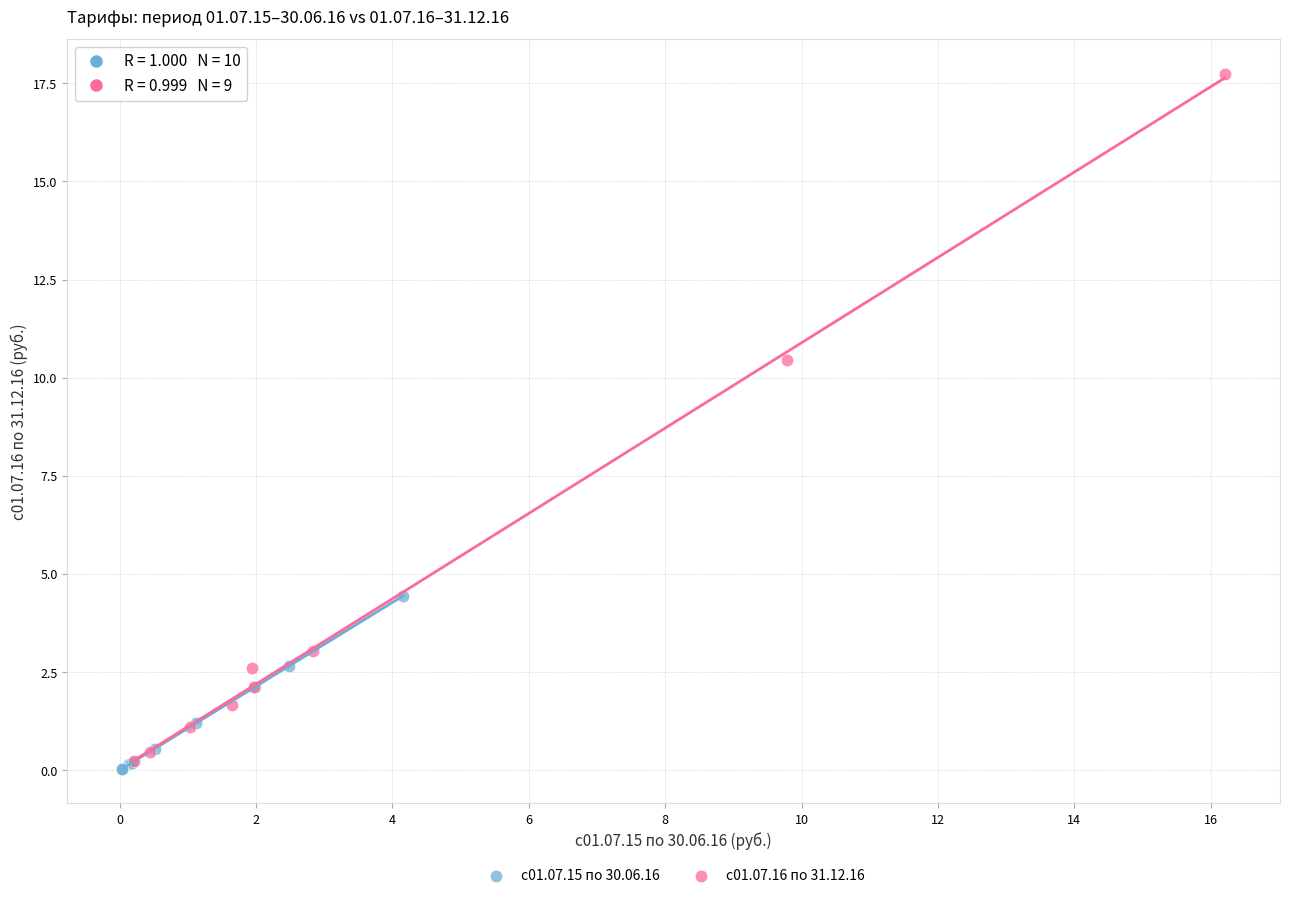

Which series has the largest Y range (max minus min)?

с01.07.16 по 31.12.16